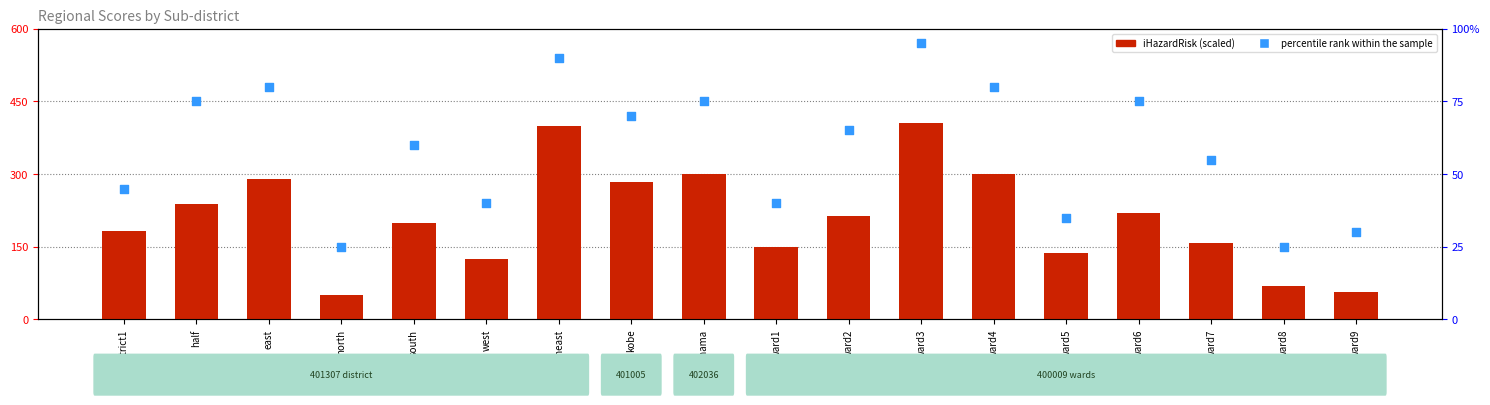

Which series reaches the maximum Y coordinate?

iHazardRisk